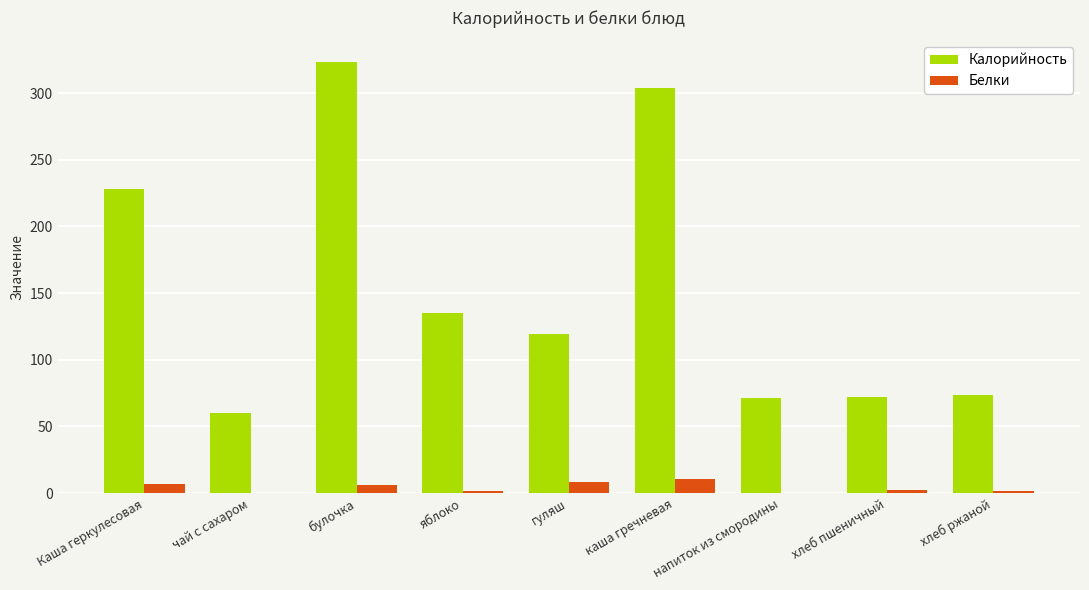

Which series changed the most between чай с сахаром and хлеб пшеничный?

Калорийность